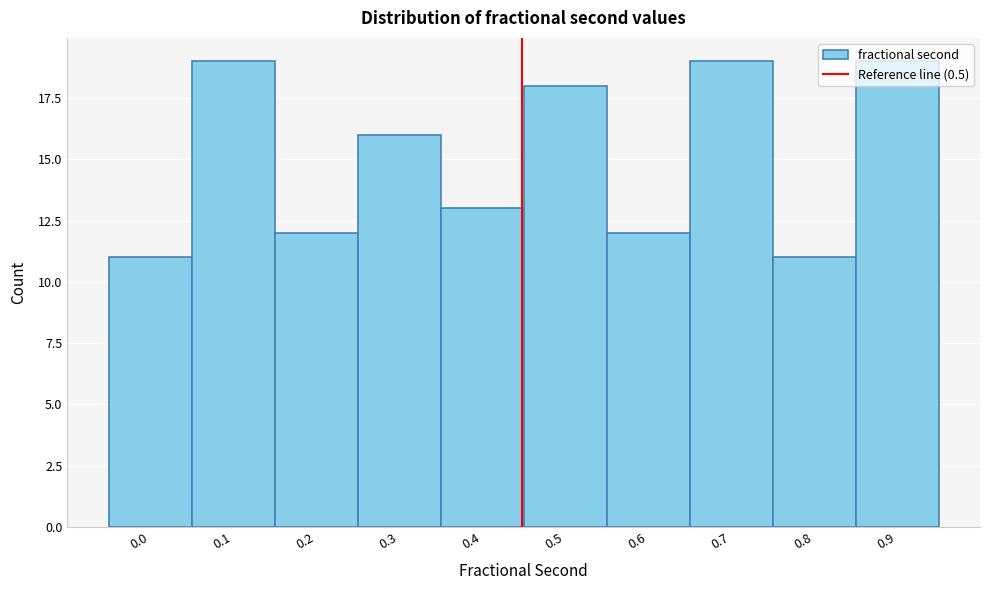

What is the value of the 6th bar from the left?

18